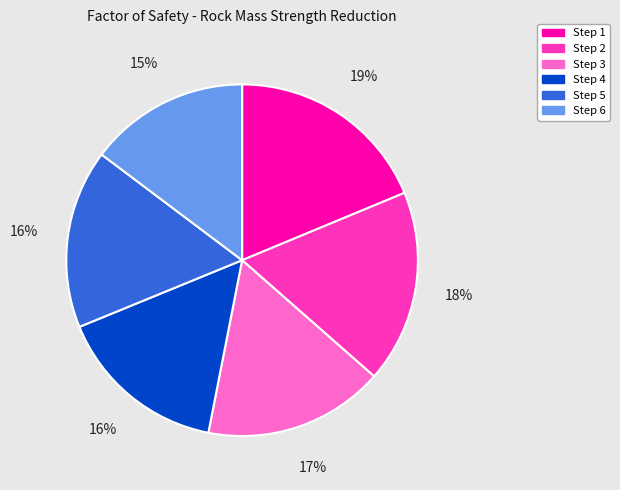

True or false: Step 6 accounts for 15% of the total.

True